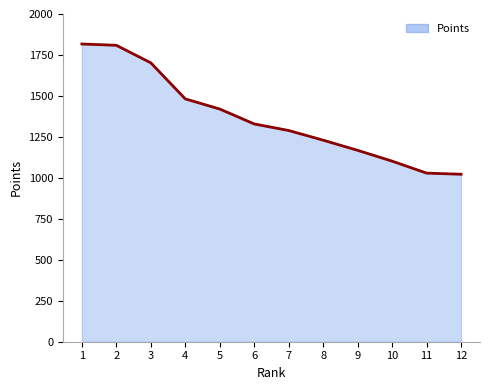

Is it true that the value at 12 is 1412?

False